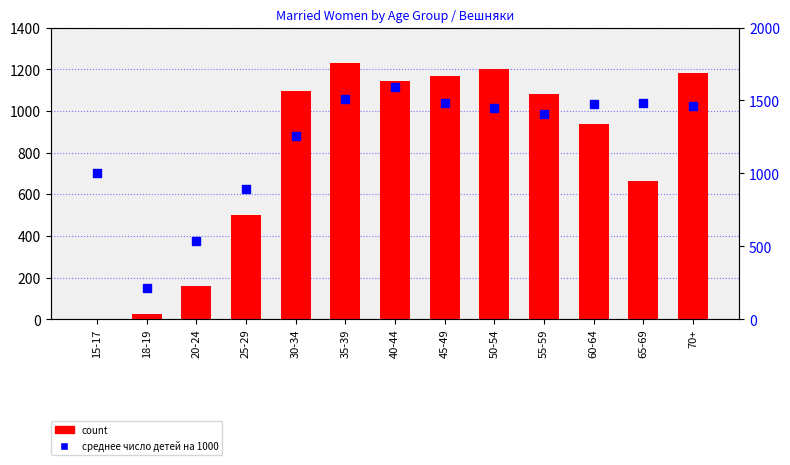

What is the total value across all series at 35-39?

2736